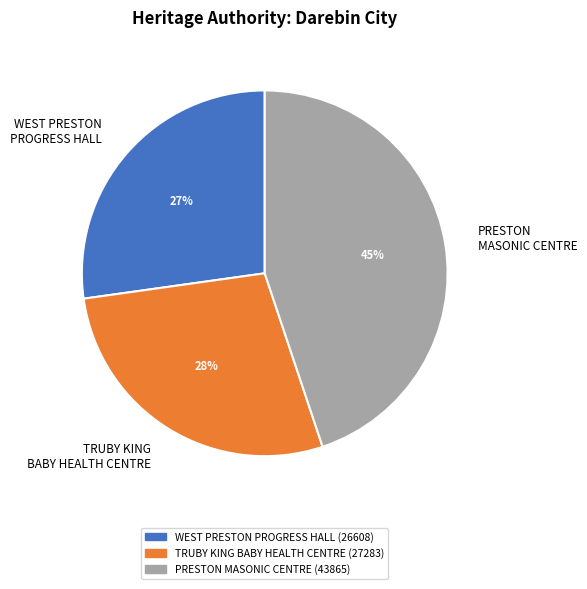

Rank the categories by value from lowest to highest.

WEST PRESTON PROGRESS HALL, TRUBY KING BABY HEALTH CENTRE, PRESTON MASONIC CENTRE